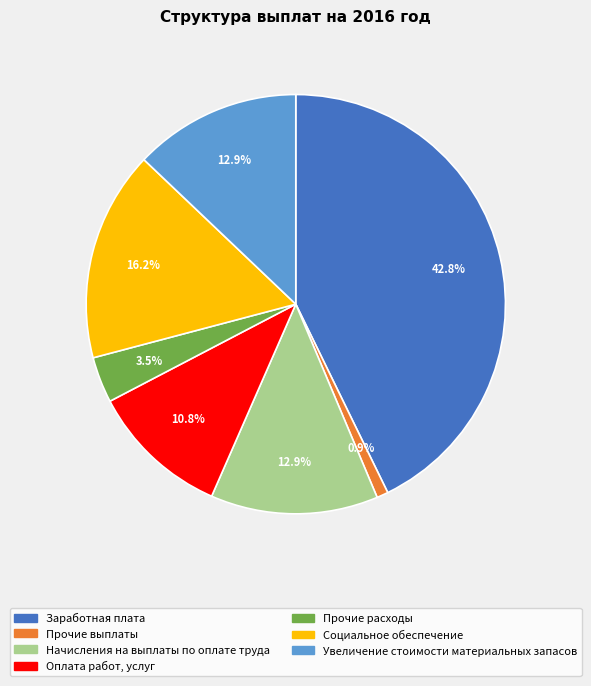

How many slices are in this pie chart?

7